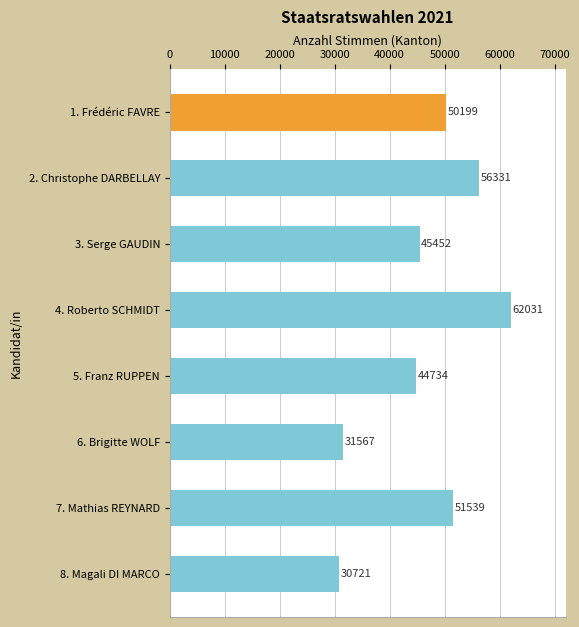

What value does the data have at 6. Brigitte WOLF, to the nearest 10?

31570